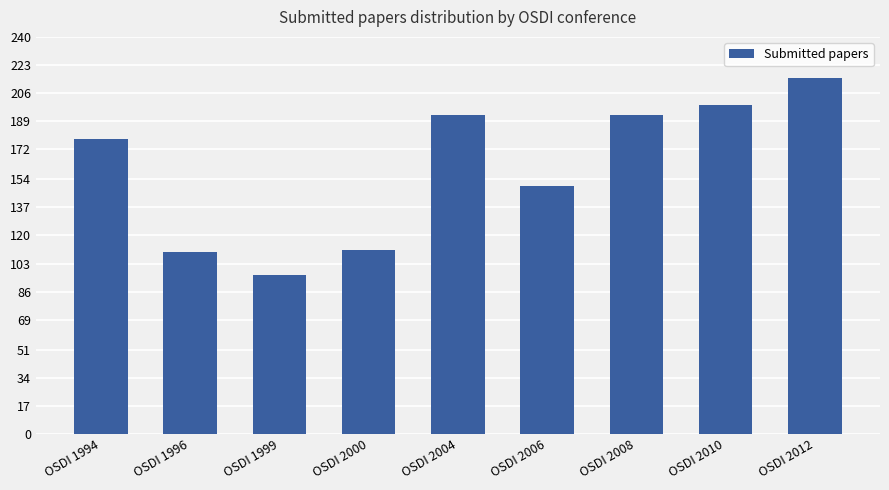

Between OSDI 1994 and OSDI 1996, which is larger?

OSDI 1994